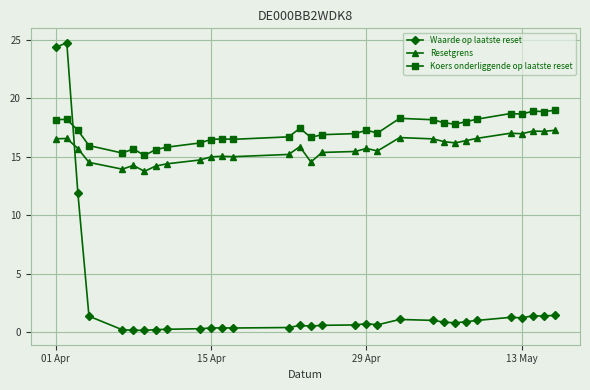

True or false: Waarde op laatste reset has more than 0 interior local peaks.

True